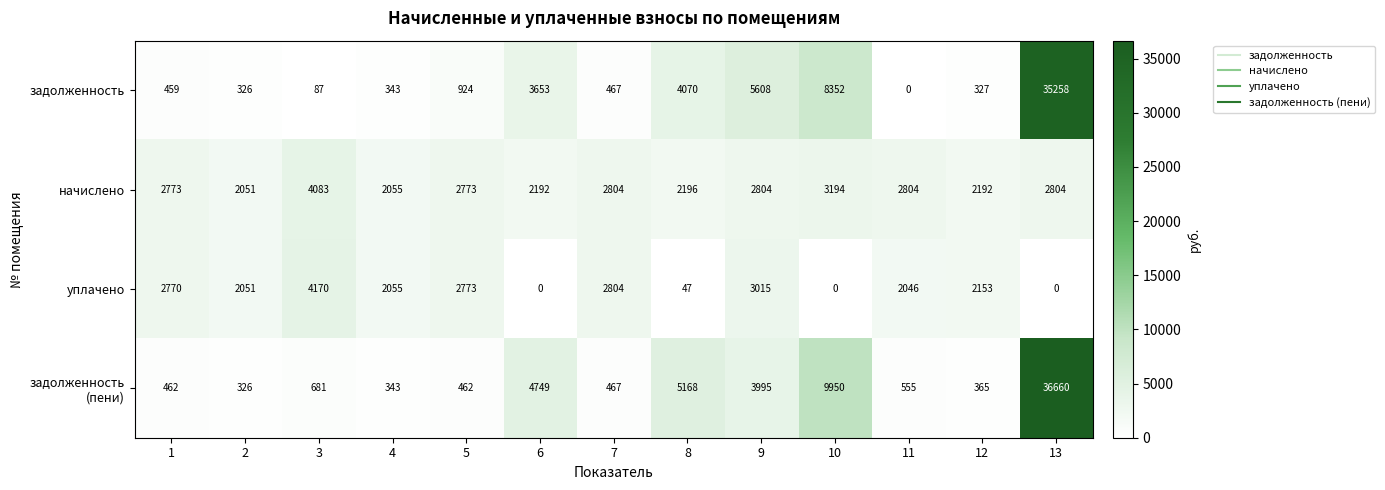

What is the difference between the maximum and minimum values in the начислено series?

2032